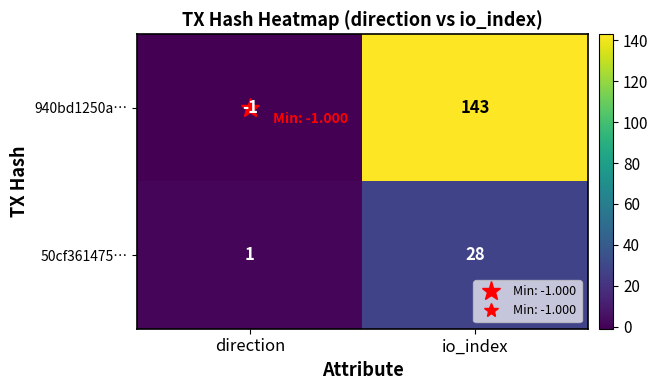

At which category is the sum across all series the highest?

io_index